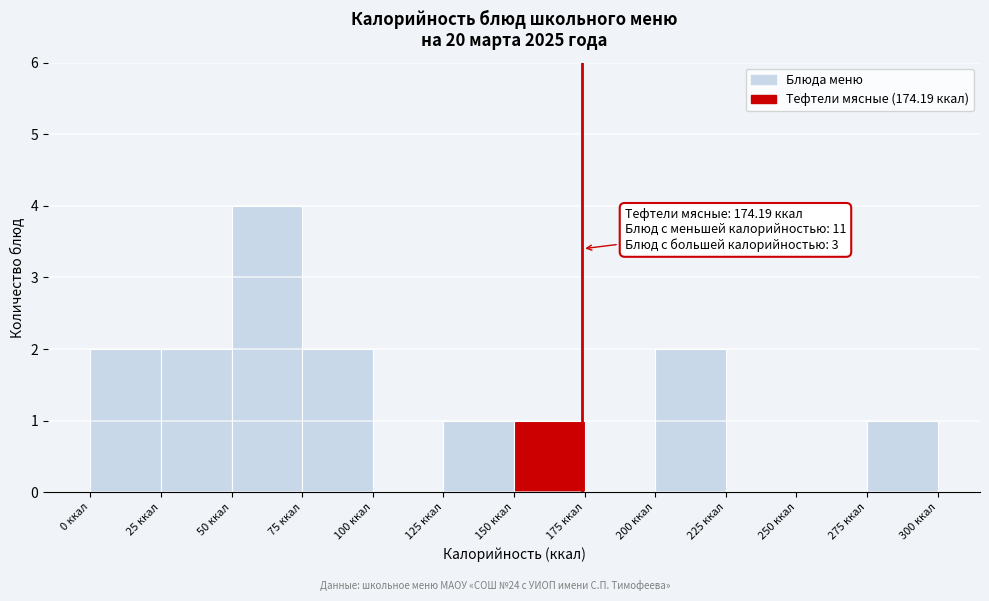

Over which range of the x-axis is the bar tallest?

50 to 75